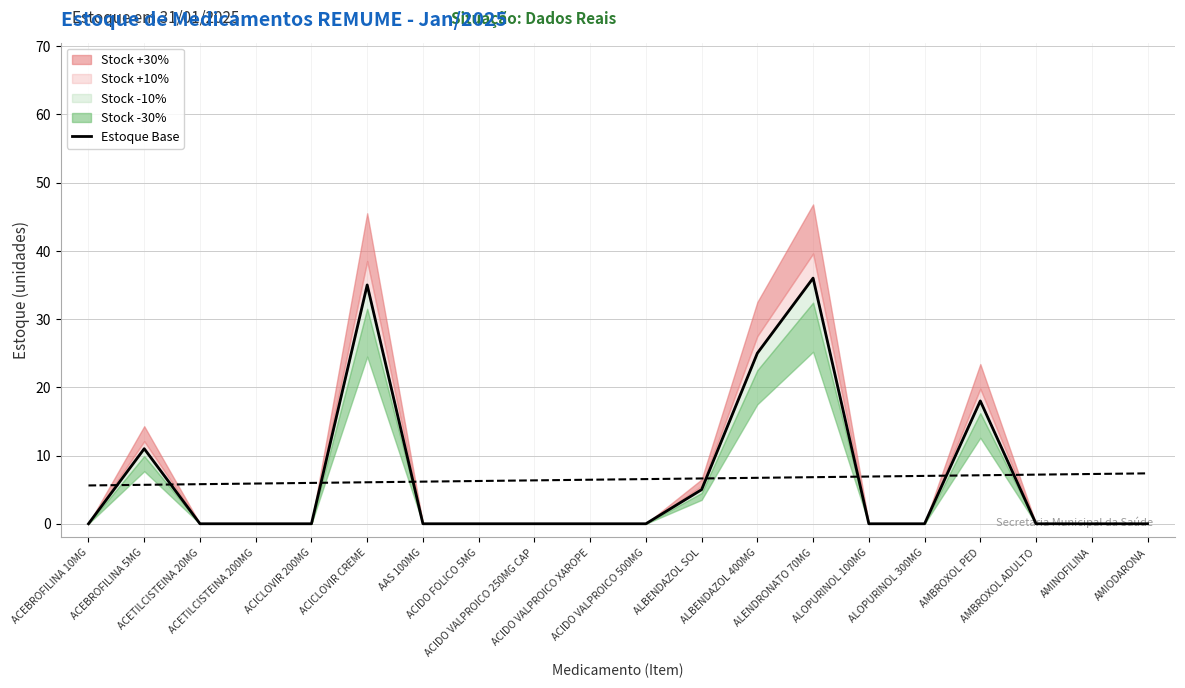

Rank the categories by value from highest to lowest.

ALENDRONATO 70MG, ACICLOVIR CREME, ALBENDAZOL 400MG, AMBROXOL PED, ACEBROFILINA 5MG, ALBENDAZOL SOL, ACEBROFILINA 10MG, ACETILCISTEINA 20MG, ACETILCISTEINA 200MG, ACICLOVIR 200MG, AAS 100MG, ACIDO FOLICO 5MG, ACIDO VALPROICO 250MG CAP, ACIDO VALPROICO XAROPE, ACIDO VALPROICO 500MG, ALOPURINOL 100MG, ALOPURINOL 300MG, AMBROXOL ADULTO, AMINOFILINA, AMIODARONA